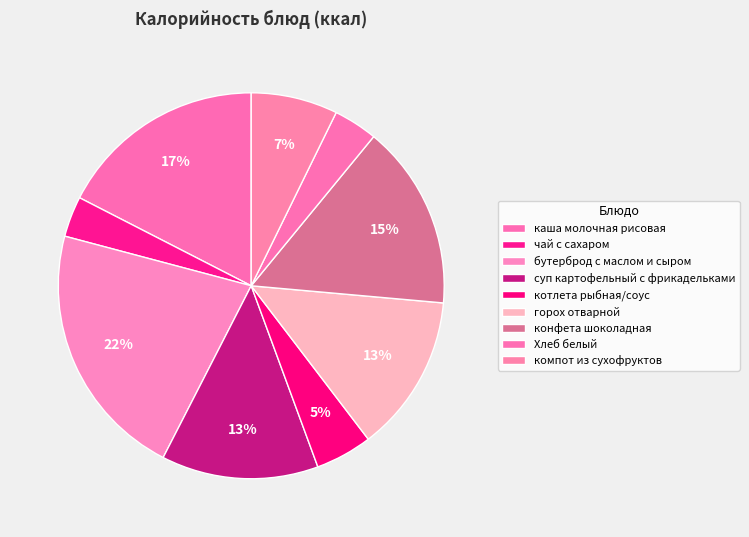

What is the largest slice in the pie chart?

бутерброд с маслом и сыром